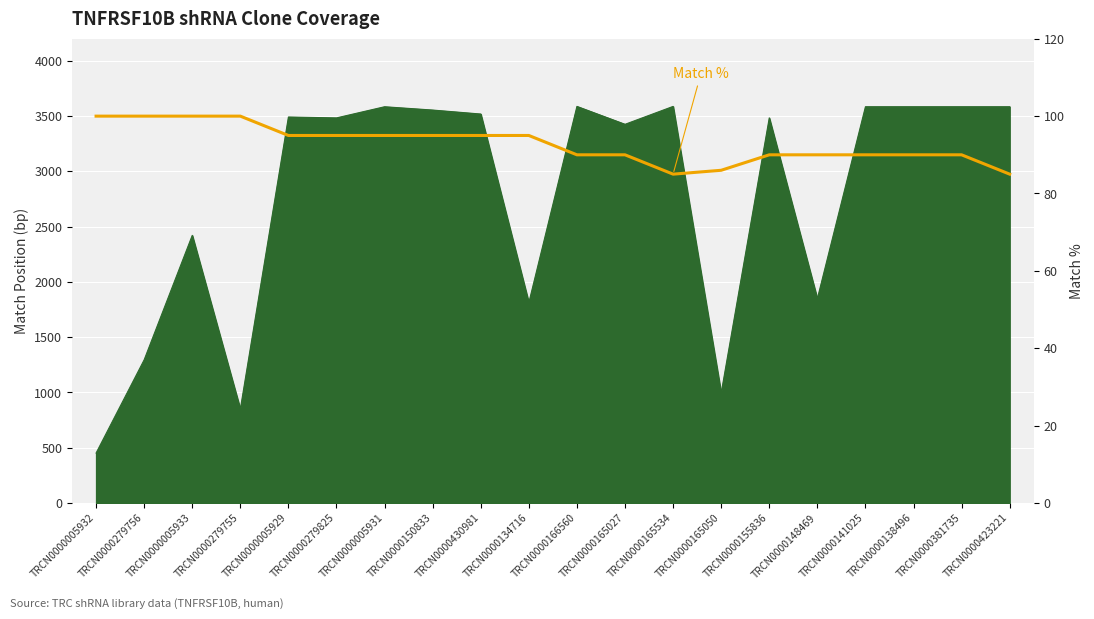

List the labels in order of value, smallest first.

TRCN0000165534, TRCN0000423221, TRCN0000165050, TRCN0000166560, TRCN0000165027, TRCN0000155836, TRCN0000148469, TRCN0000141025, TRCN0000138496, TRCN0000381735, TRCN0000005929, TRCN0000279825, TRCN0000005931, TRCN0000150833, TRCN0000430981, TRCN0000134716, TRCN0000005932, TRCN0000279756, TRCN0000005933, TRCN0000279755